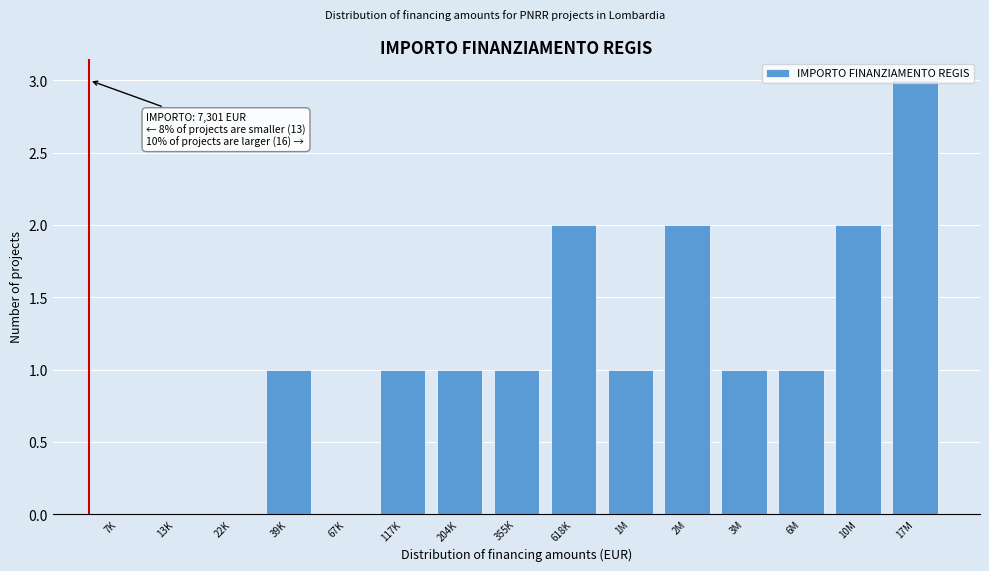

What is the sum of all values?

16